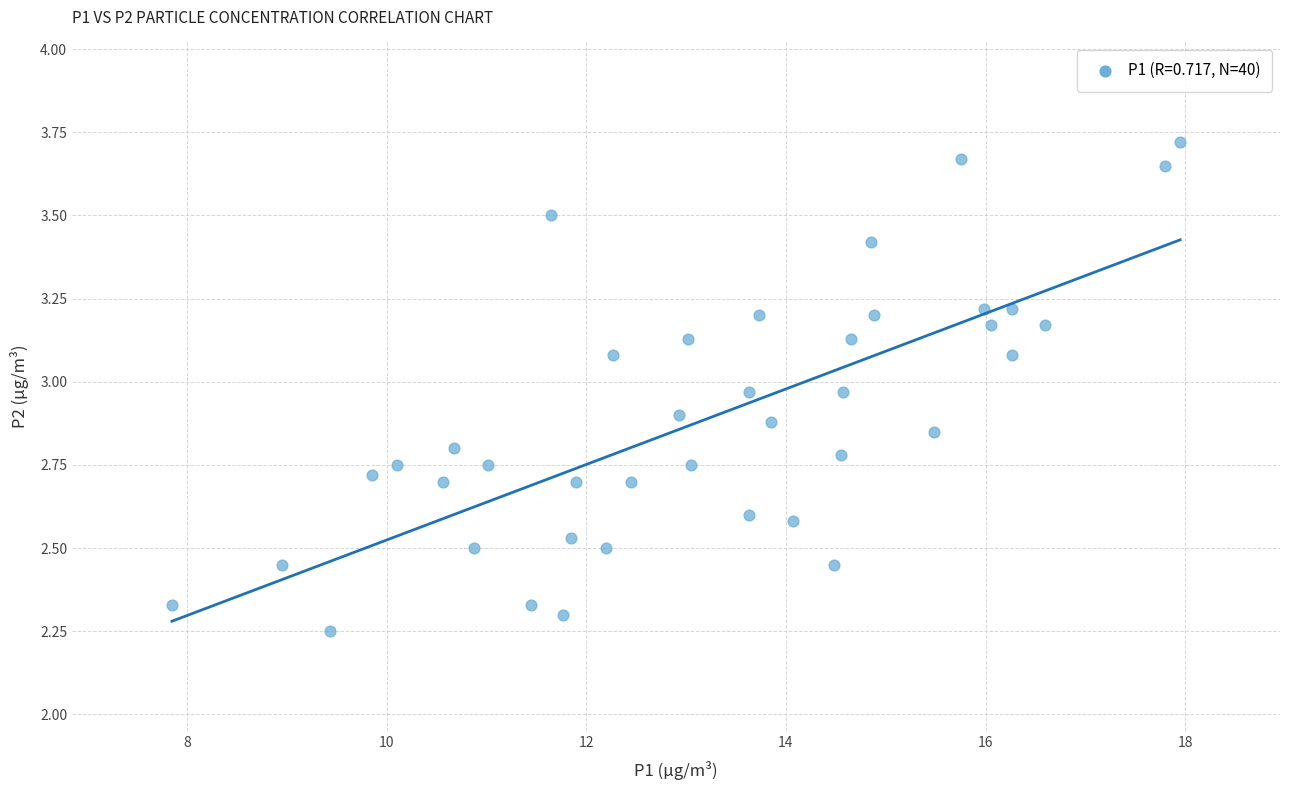

What is the range of X values (max minus min)?

10.1